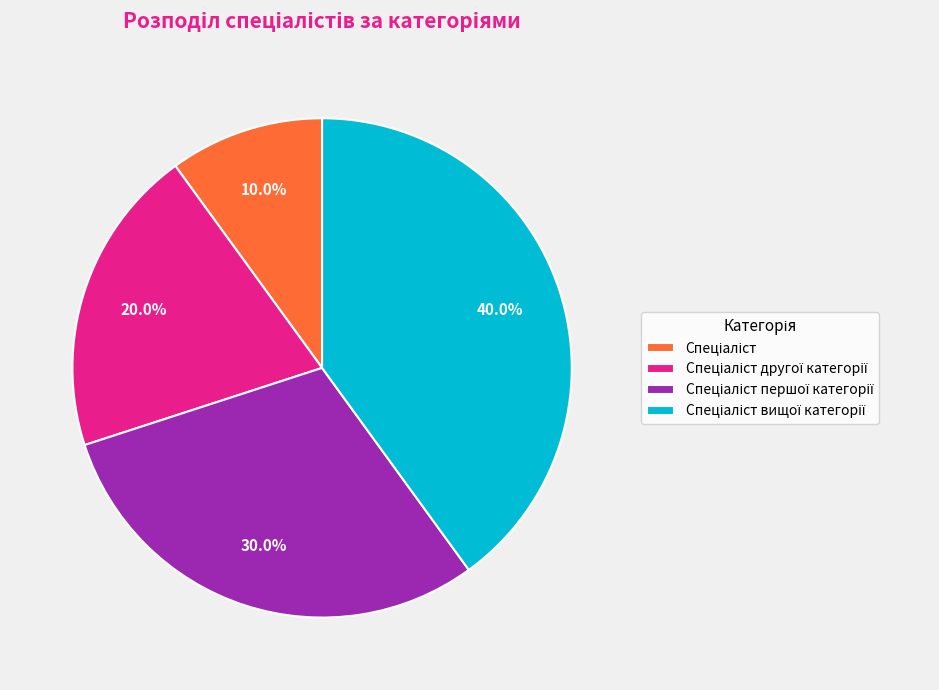

Does any single category account for the majority?

No